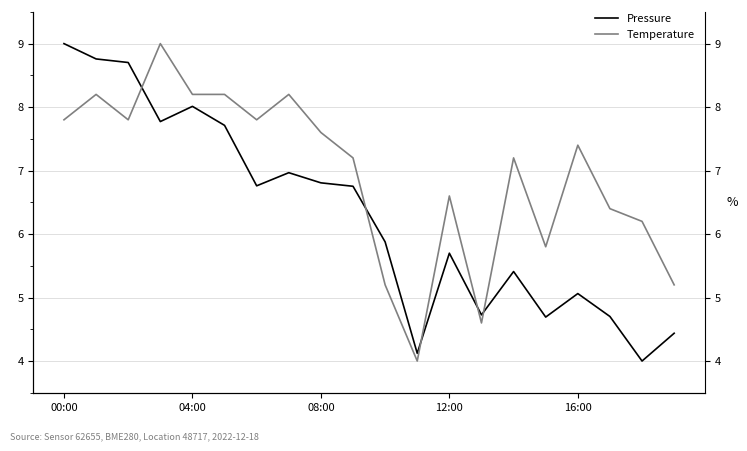

Is it true that Temperature equals 13.3 at 04:00?

False